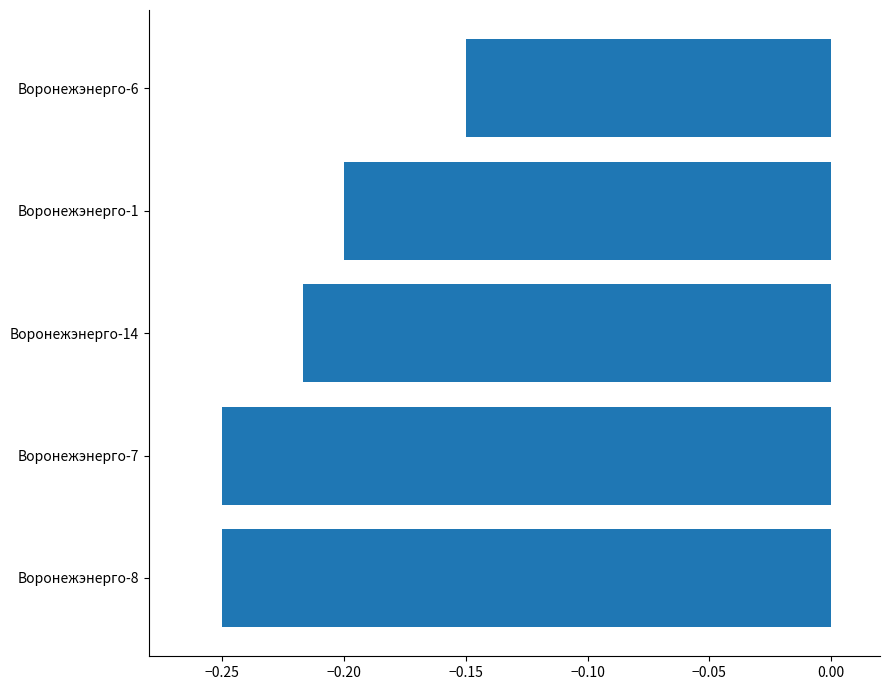

How many bars are there in total?

5